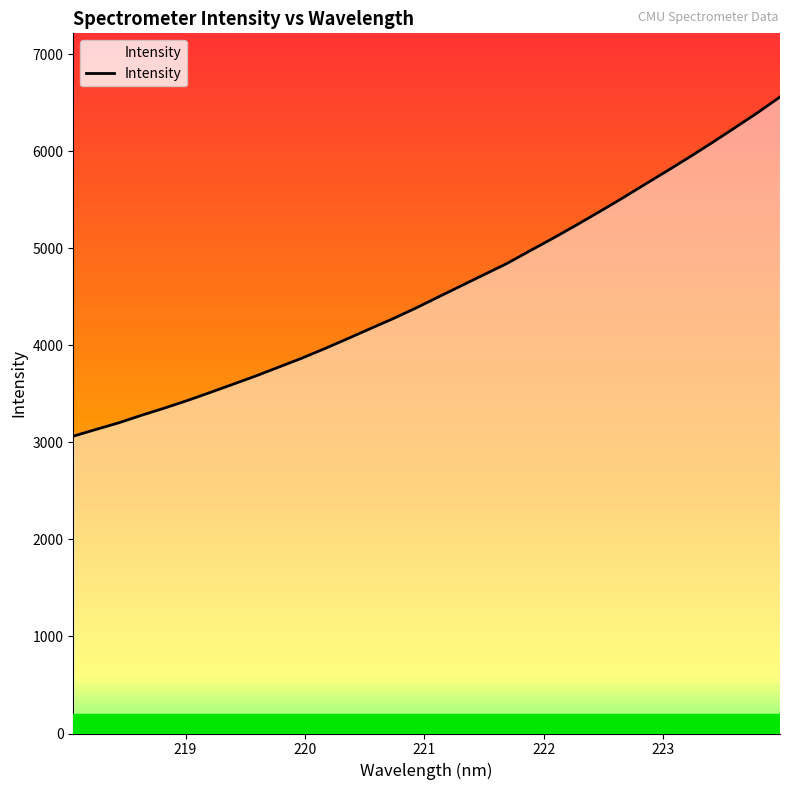

How many categories are shown in the chart?

32